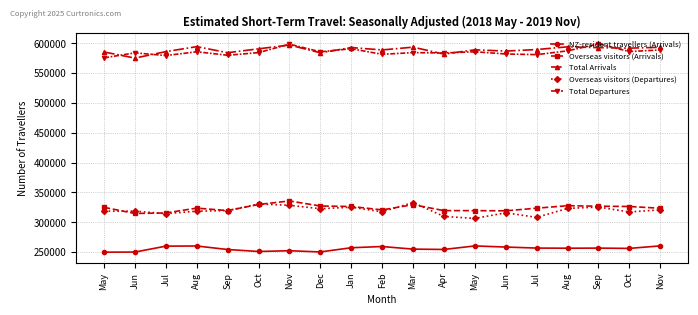

Does the chart have visible grid lines?

Yes